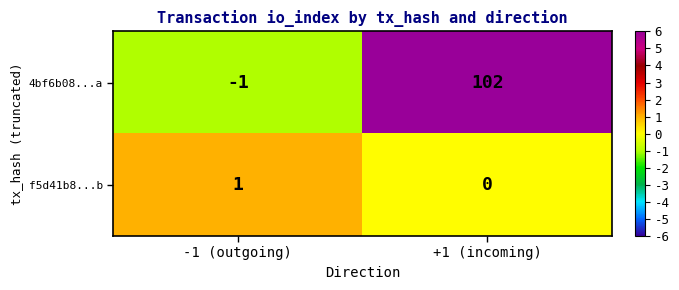

Which series has the largest range (max minus min)?

4bf6b08...a